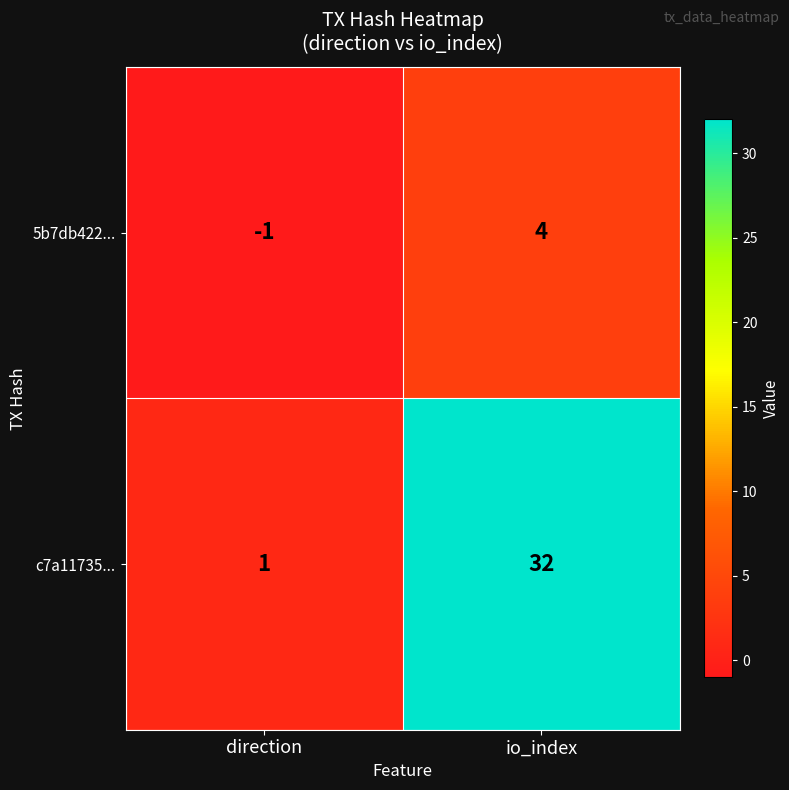

What is the difference between the 5b7db422... values at direction and io_index?

5